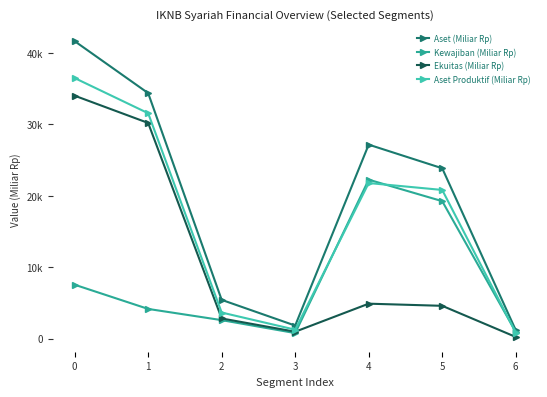

Is this an area chart (filled region under the line)?

No